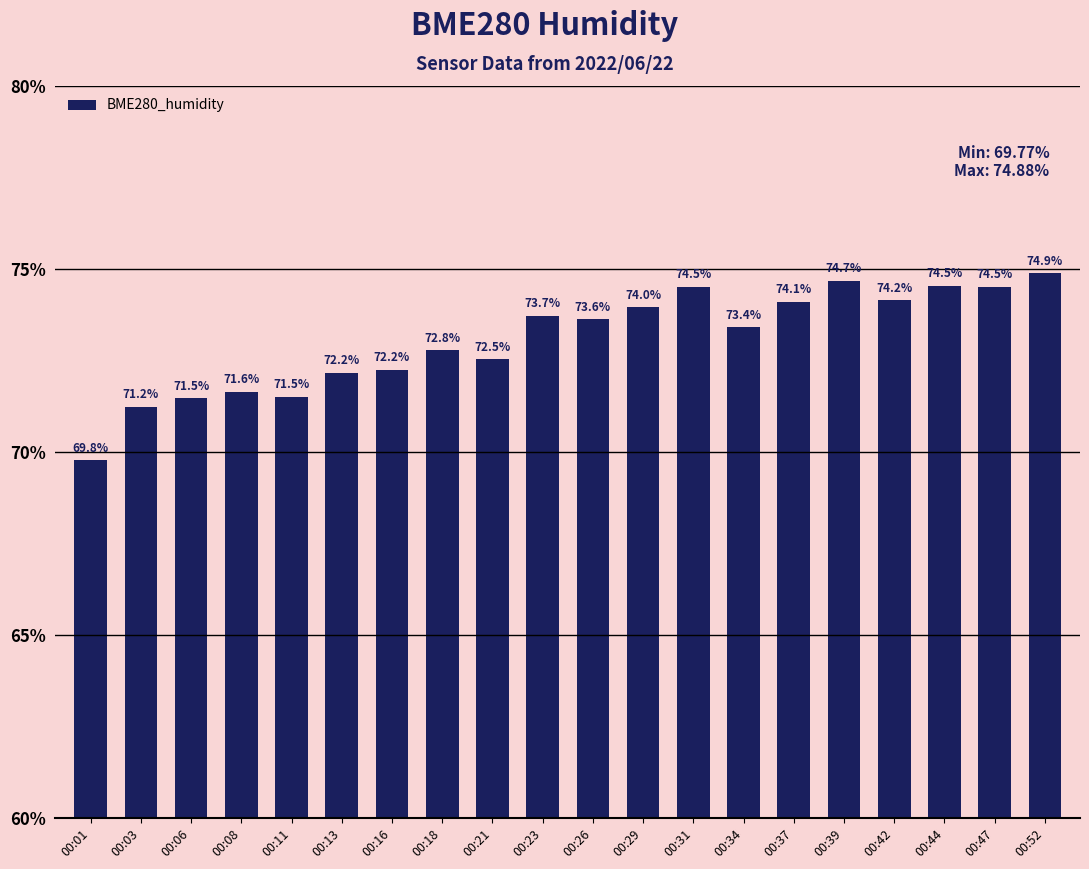

What is the average value?

73.1